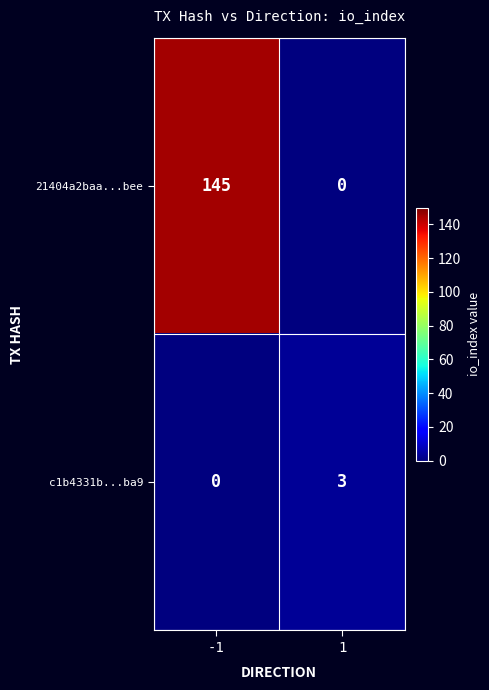

Is it true that c1b4331b...ba9 equals 4 at 1?

False